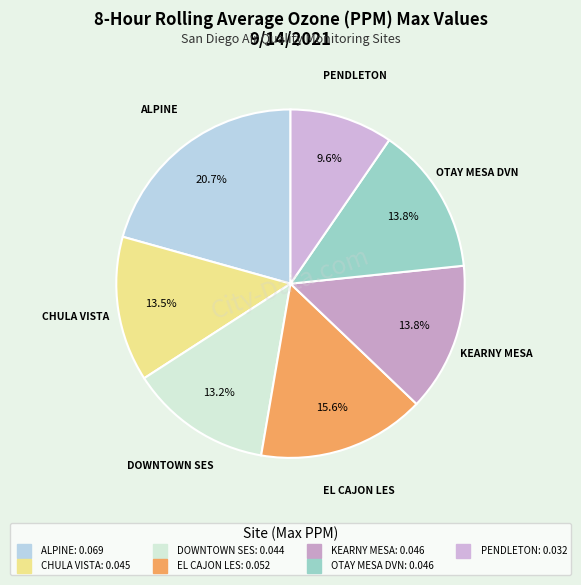

Which has a higher value, DOWNTOWN SES or PENDLETON?

DOWNTOWN SES